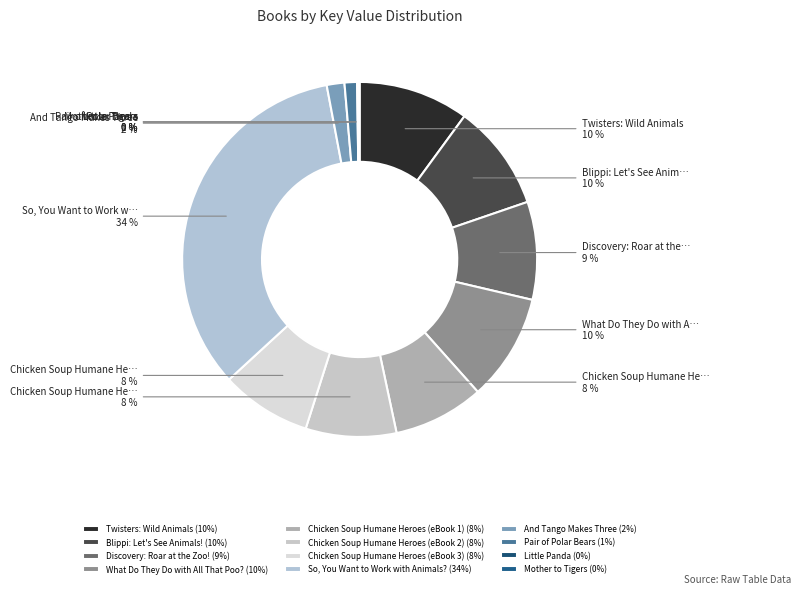

Which has a higher value, And Tango Makes Three or Twisters: Wild Animals?

Twisters: Wild Animals